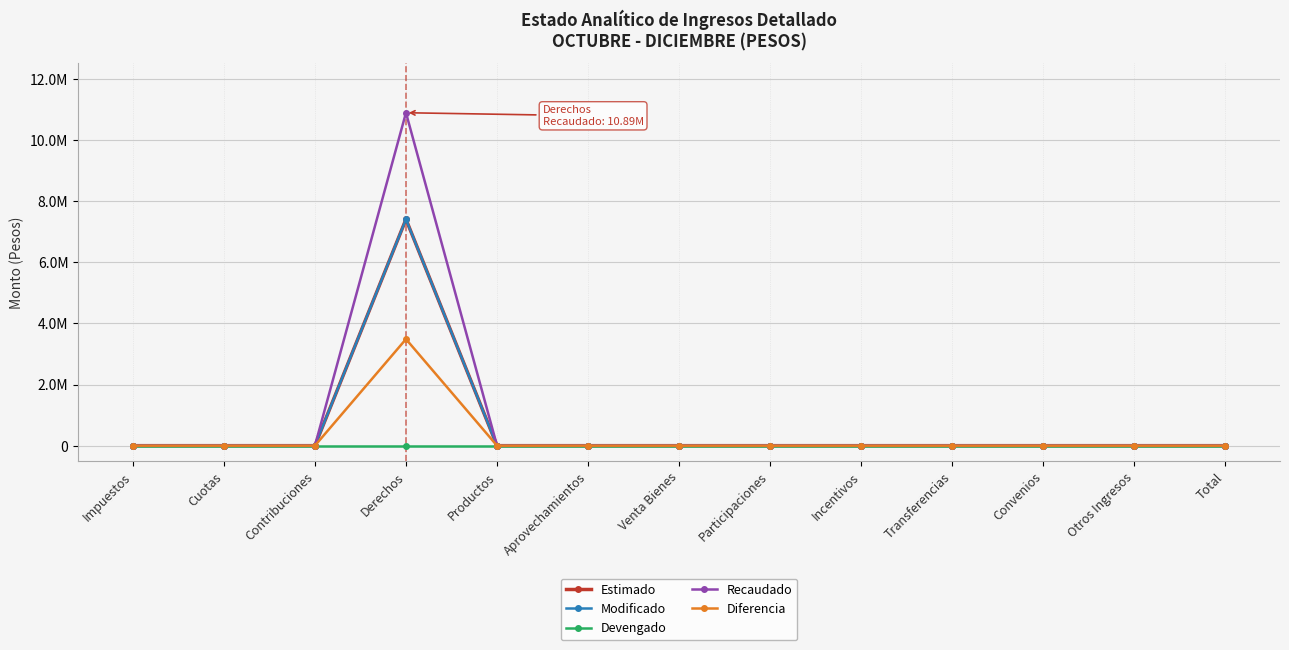

Is the value of Estimado at Productos greater than the value of Recaudado at Incentivos?

No